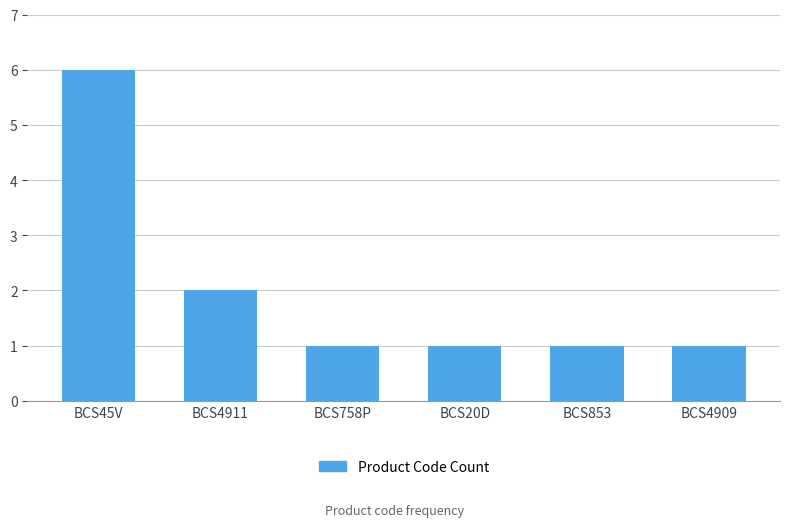

What is the sum of the values at BCS4911 and BCS20D?

3